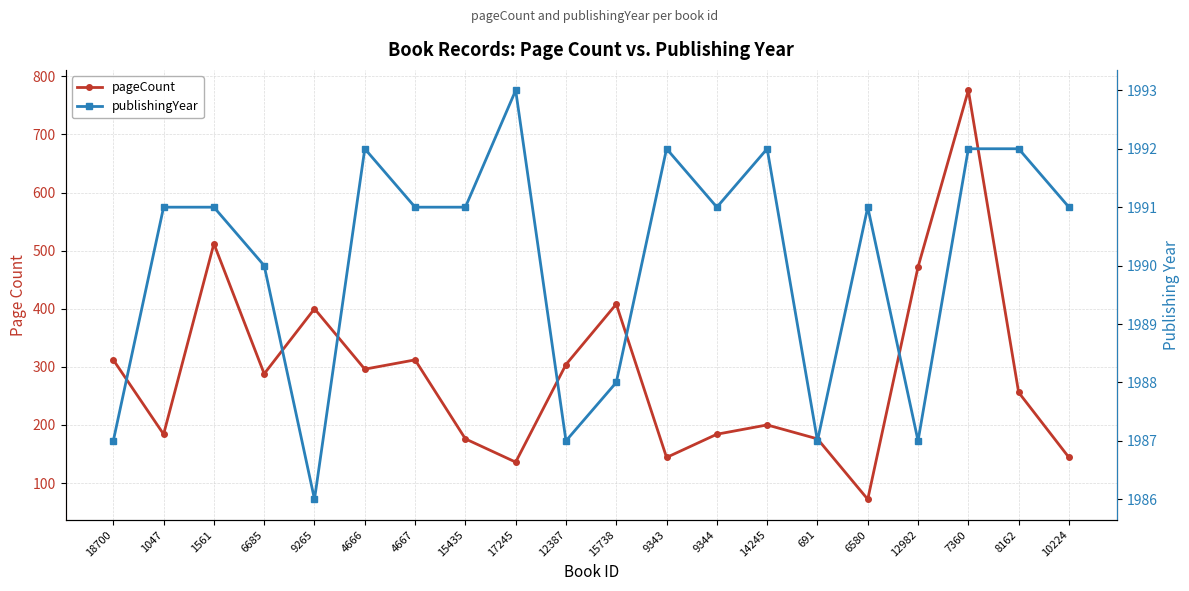

Rank the series by their average value, from highest to lowest.

publishingYear, pageCount